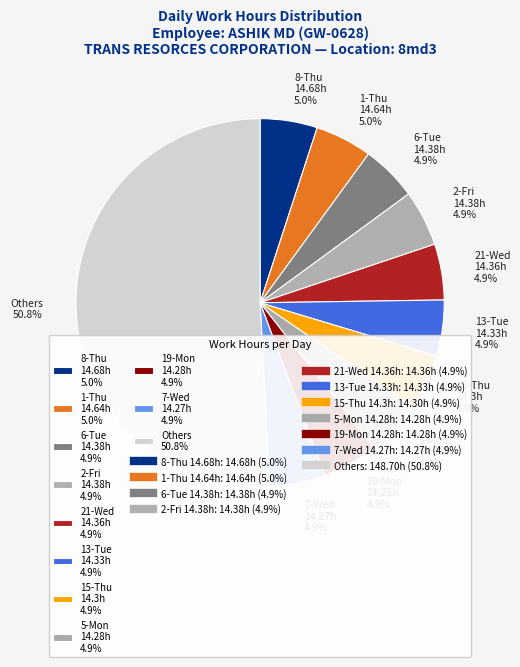

Combined, what portion of the pie is 2-Fri 14.38h 4.9% and 15-Thu 14.3h 4.9%?

9.8%